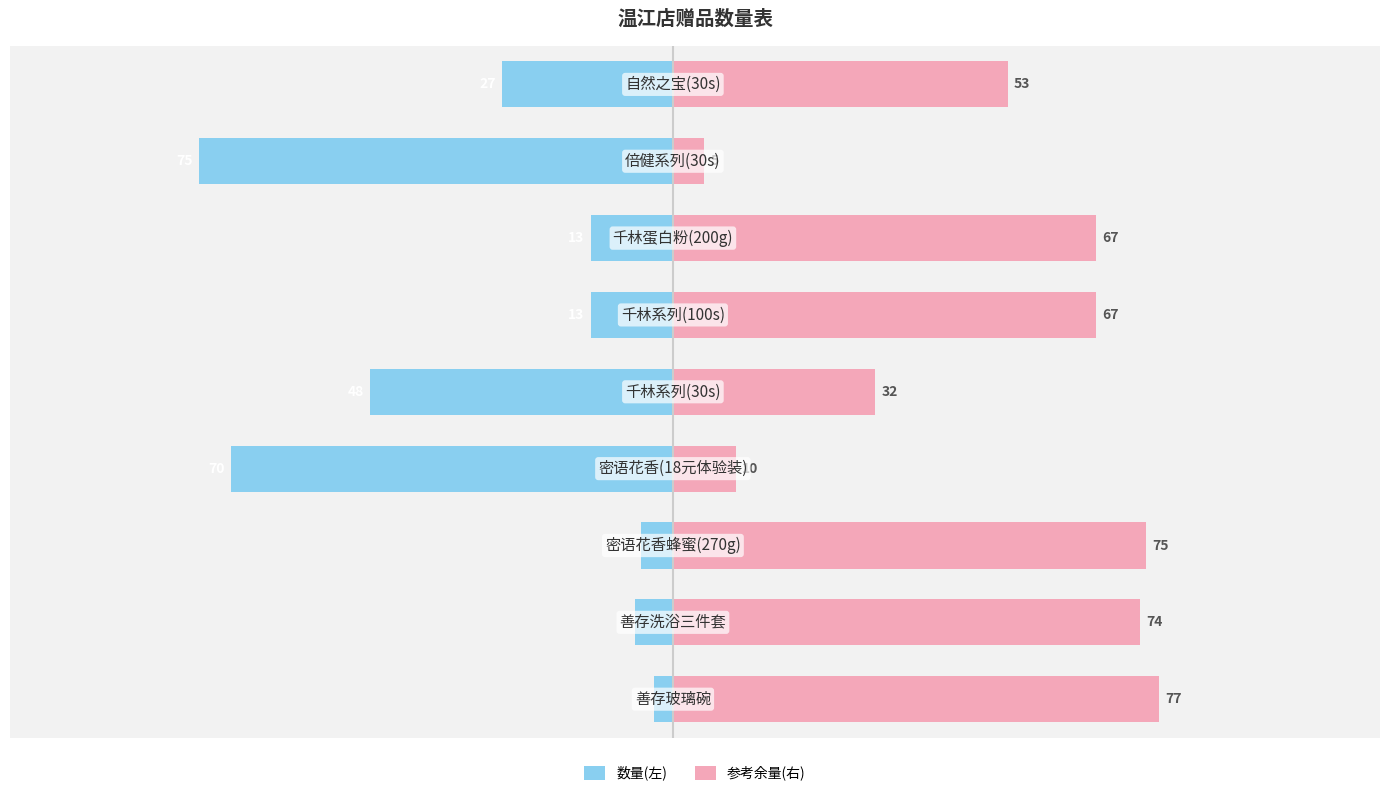

How many categories are shown in the chart?

9